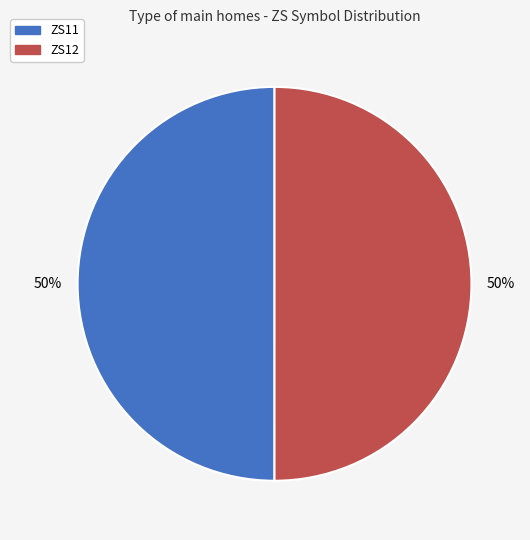

Is it true that ZS11 is 40% of the pie?

False